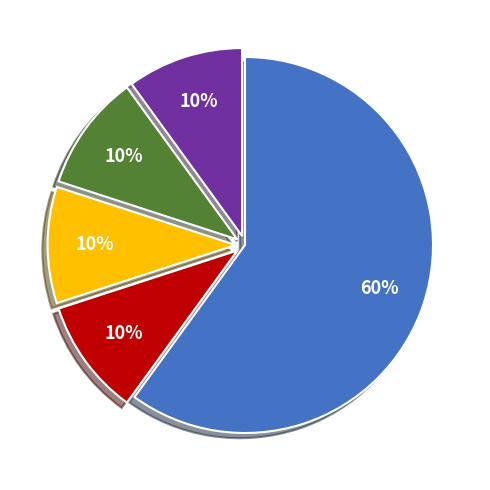

Count the number of slices in the pie.

5